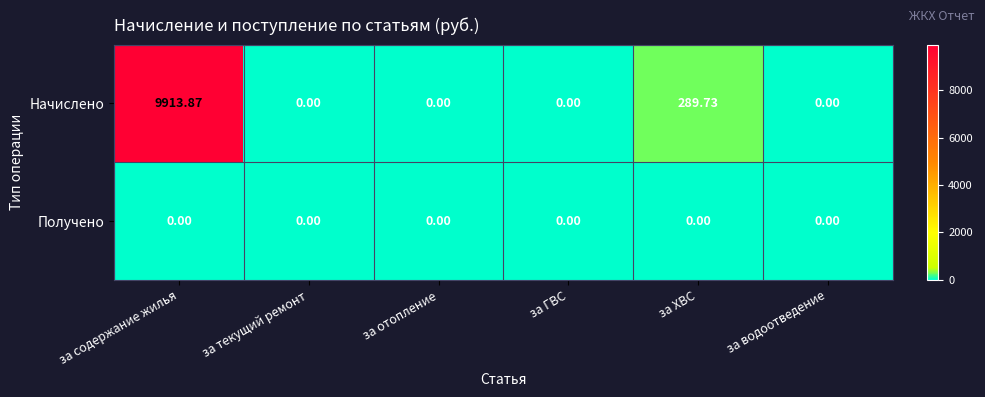

Which series has the largest total across all categories?

Начислено